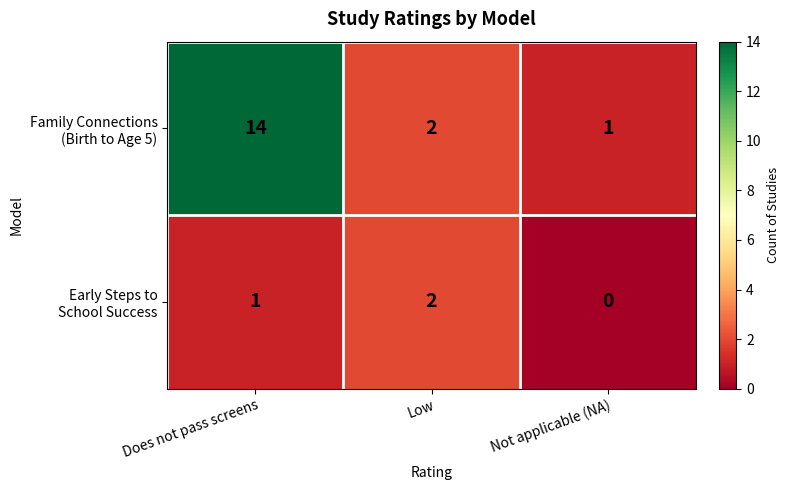

At which category is the sum across all series the highest?

Does not pass screens